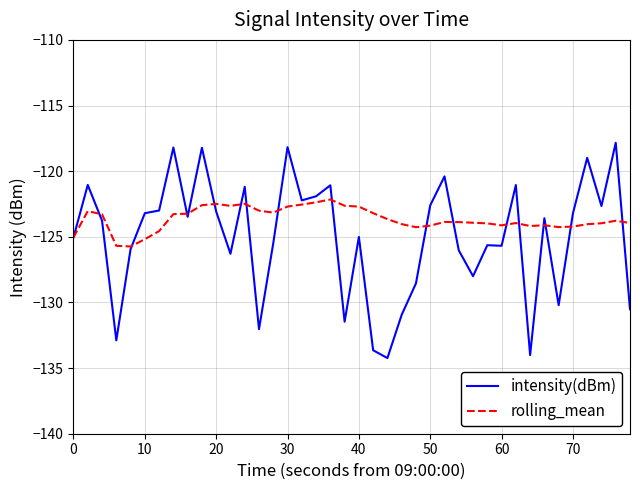

Which series has the widest spread of values?

intensity(dBm)